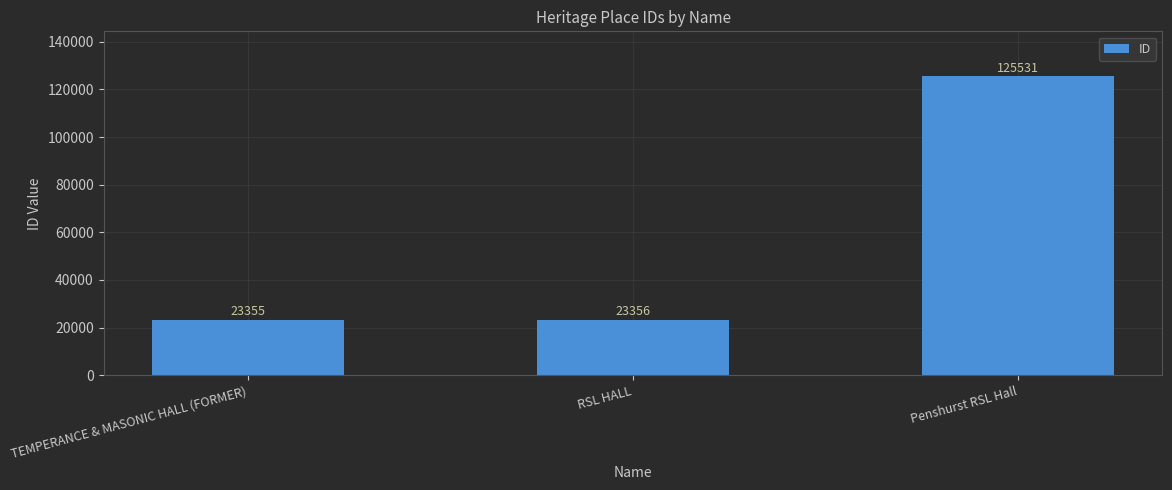

Reading left to right, list all the values displayed in this chart.

23355	23356	125531